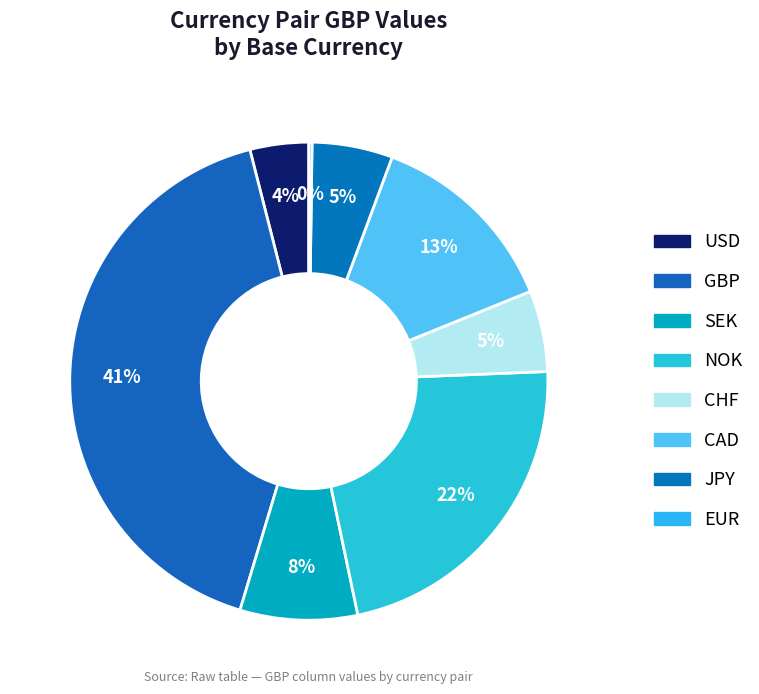

Does JPY account for over 50% of the chart?

No